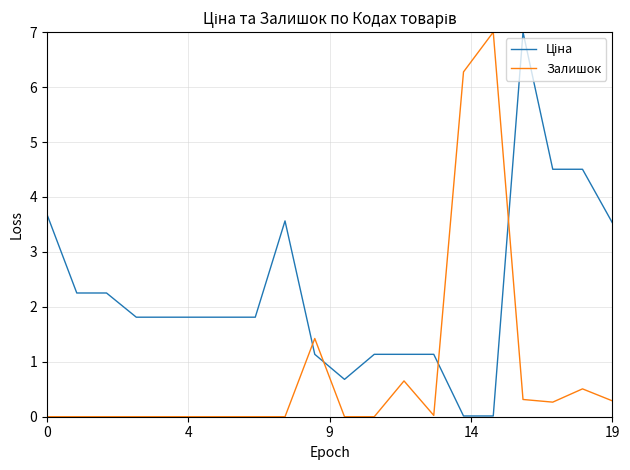

Does the chart have visible grid lines?

Yes